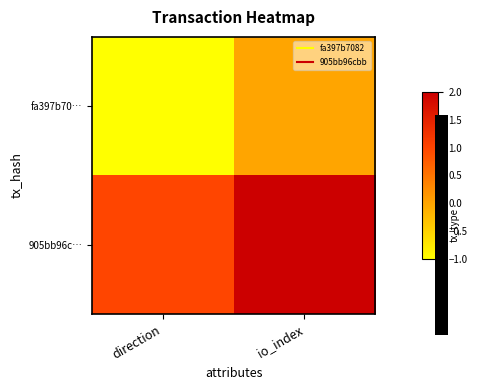

Which label corresponds to the smallest value in the chart?

direction